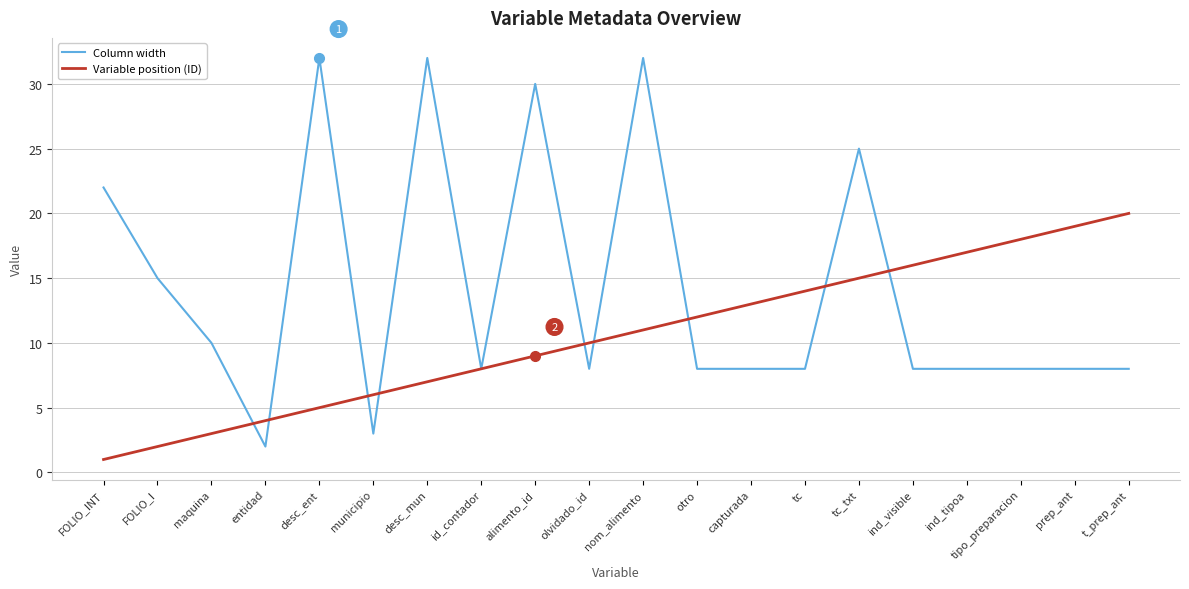

What position from the left is FOLIO_I?

2